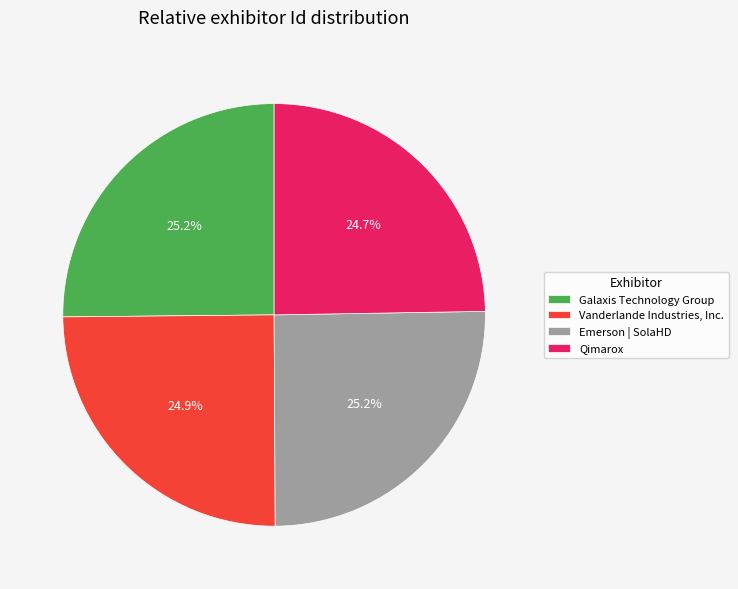

True or false: Emerson | SolaHD accounts for 16% of the total.

False